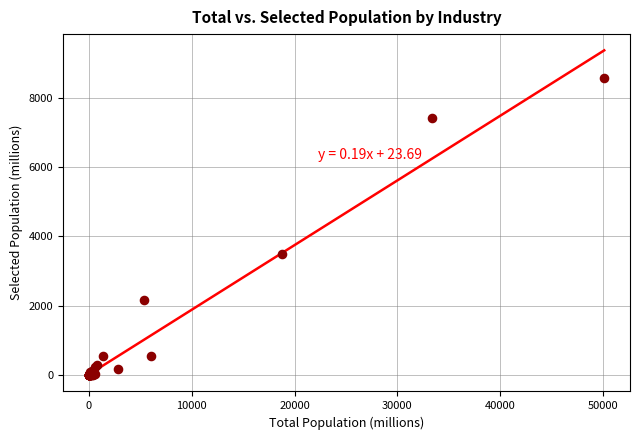

What Y value in the scatter plot is closest to 4283?

3489.9